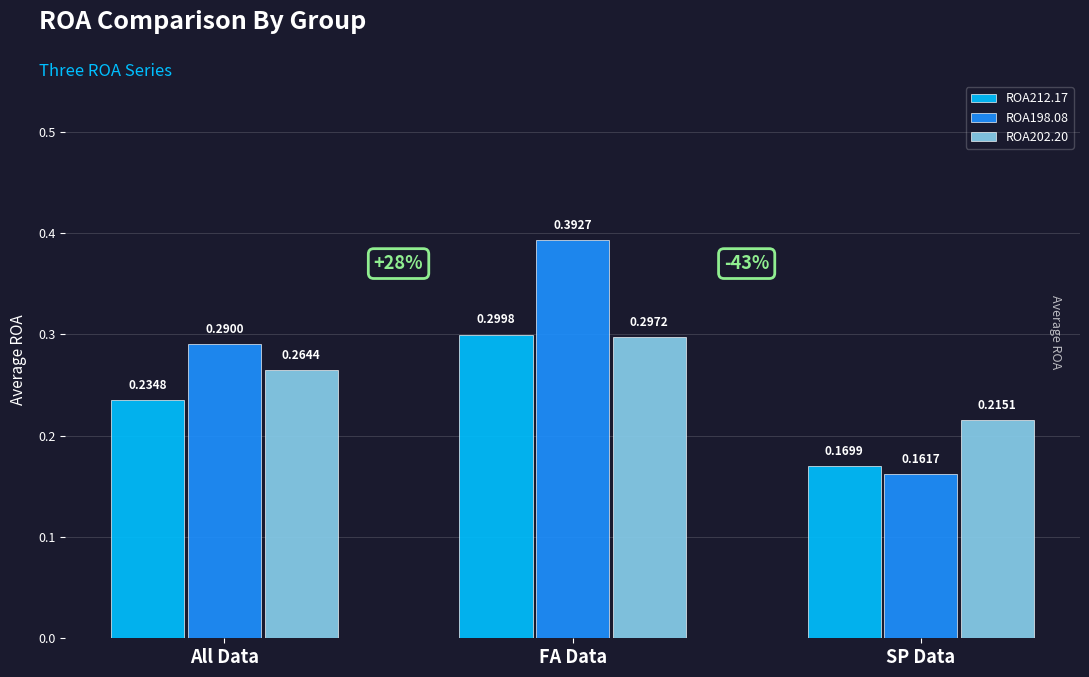

Which series has the largest total across all categories?

ROA198.08